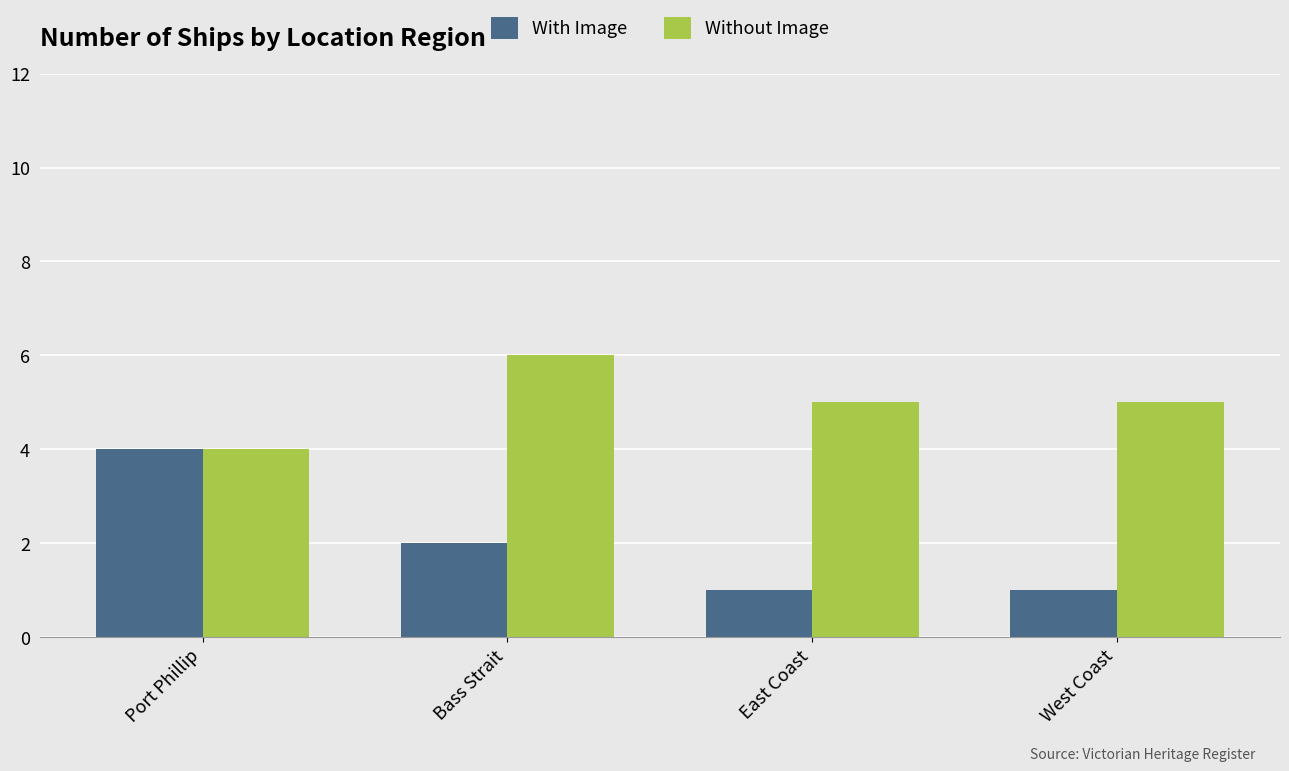

Which series has the largest range (max minus min)?

With Image